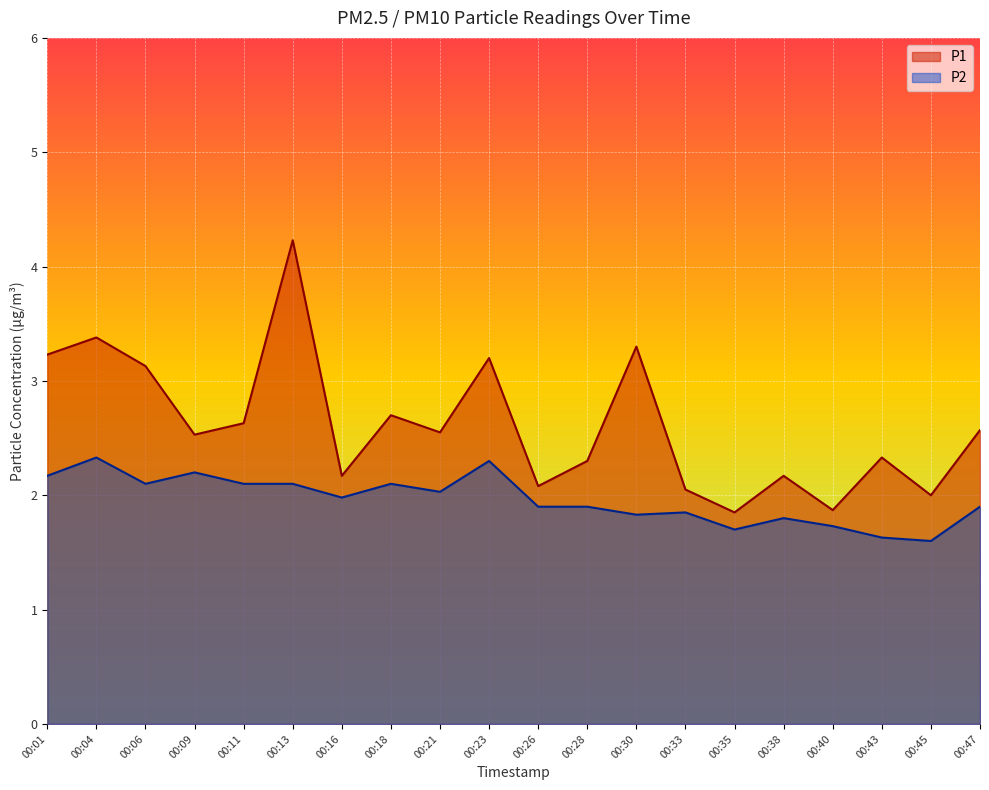

What is the value of the P2 point at the 8th from the left?

2.1